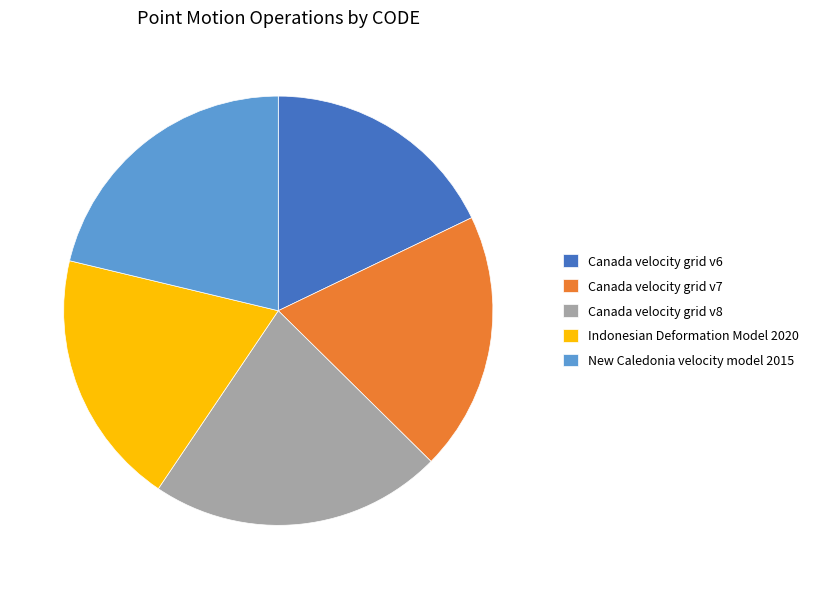

What is the largest slice in the pie chart?

Canada velocity grid v8